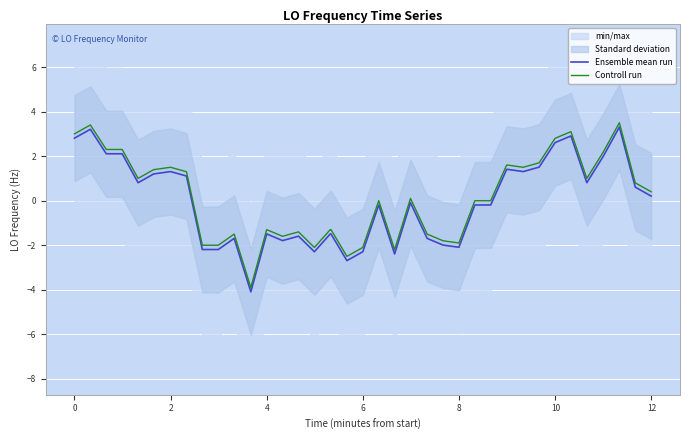

Is it true that Ensemble mean run equals 1.3 at 2?

True